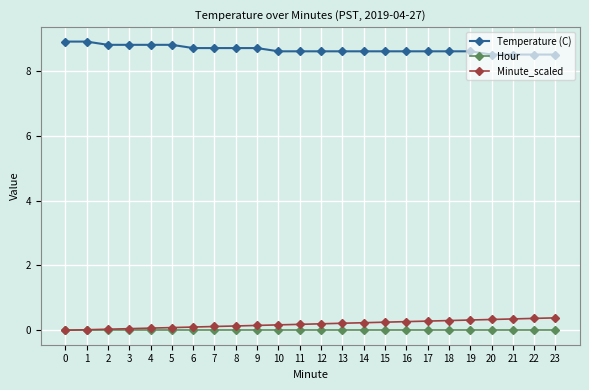

Does the chart have visible grid lines?

Yes